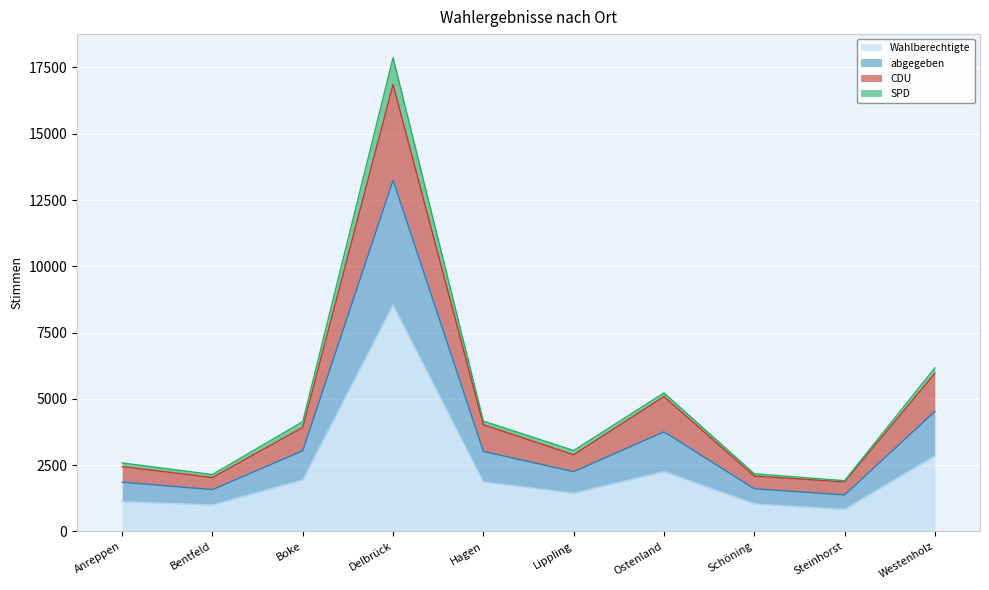

Where is CDU nearest to the value 9888?

Westenholz